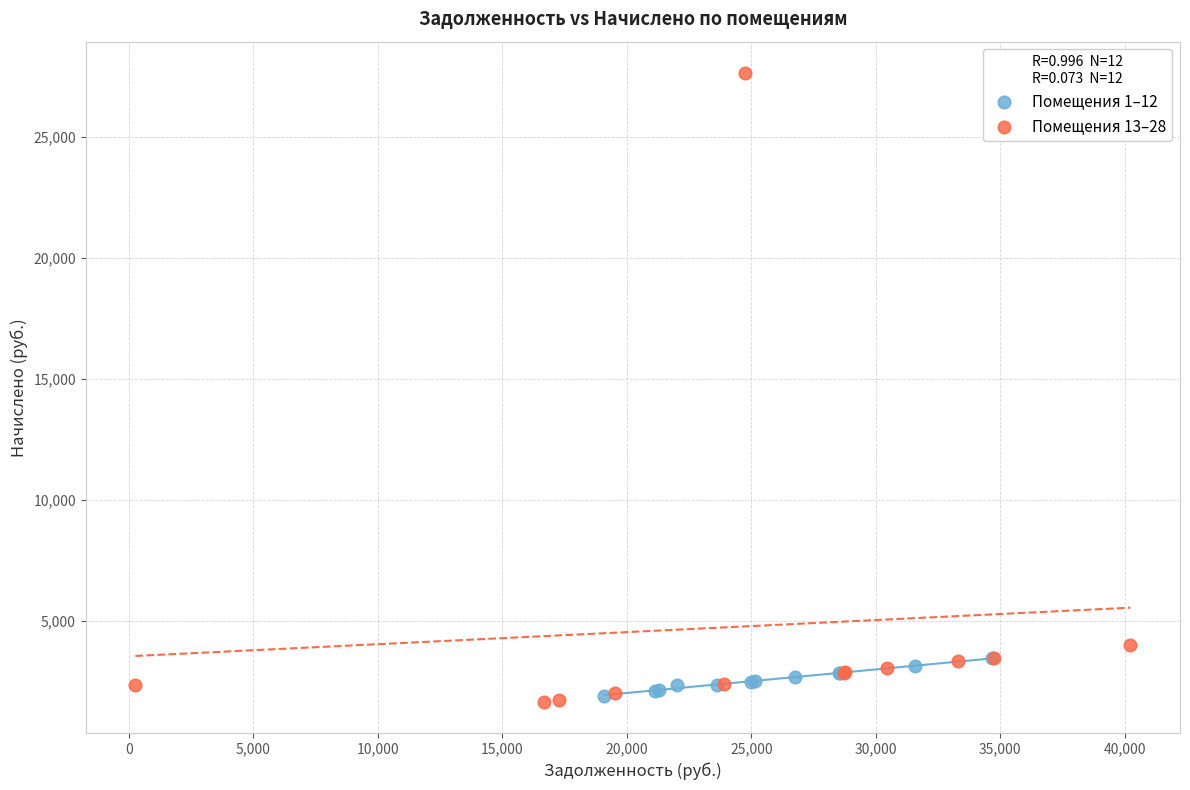

Which series has the widest spread of Y values?

Помещения 13–28